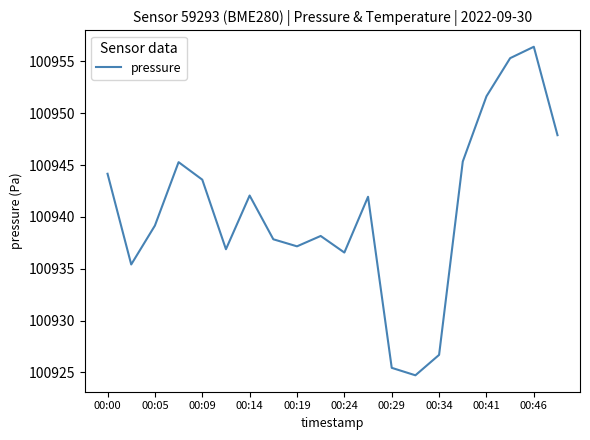

What is the difference between the maximum and minimum values?

31.7